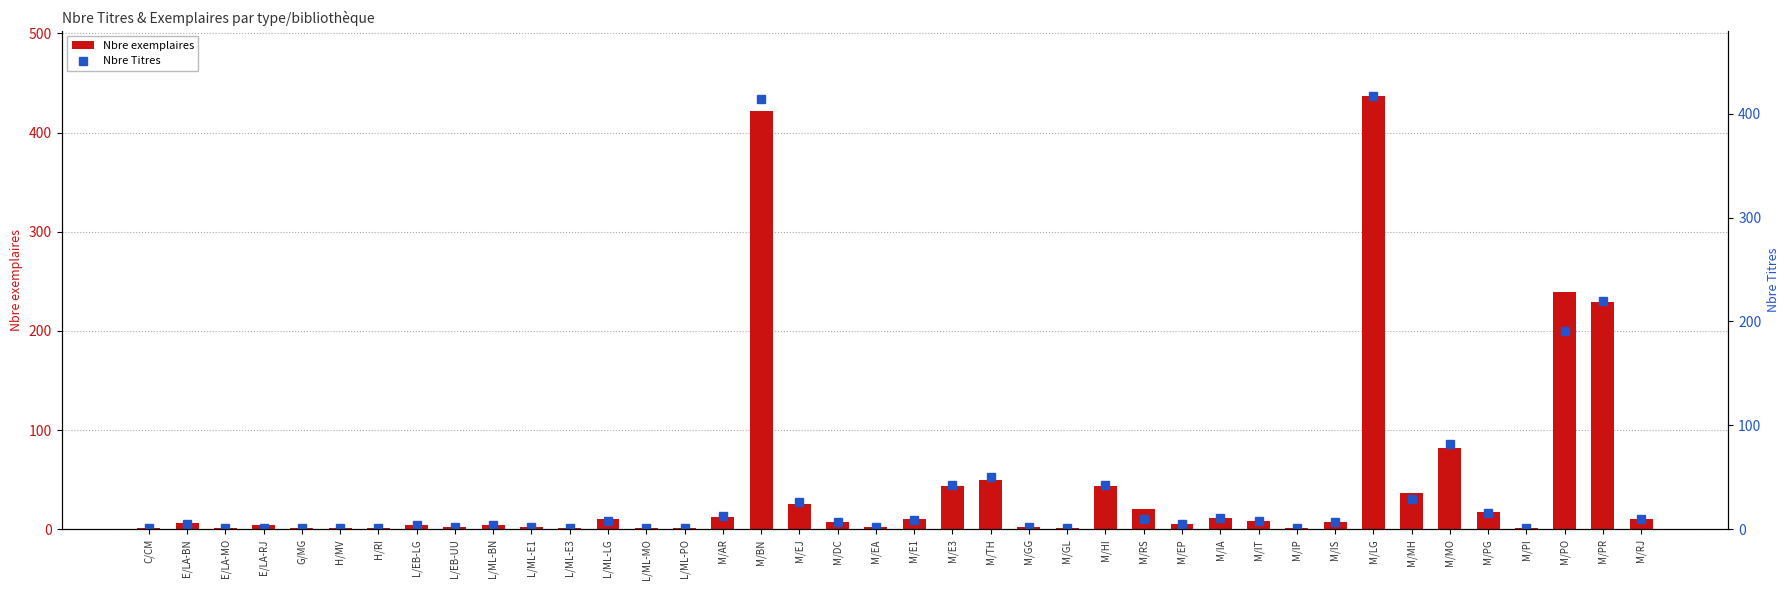

What is the label of the 24th bar from the left?

M/GG